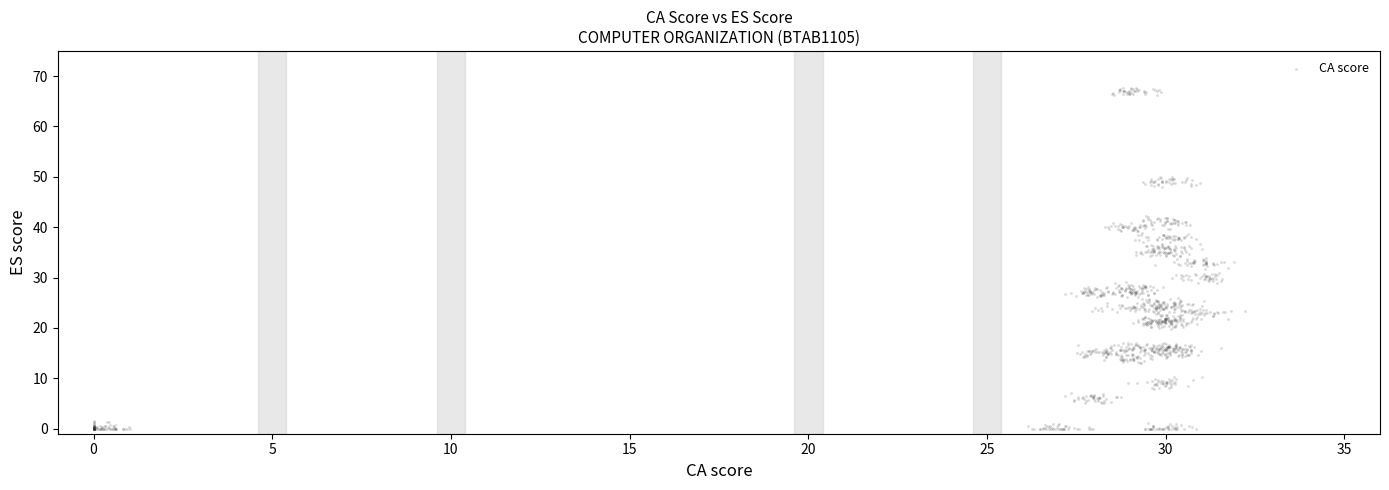

What is the range of X values (max minus min)?

32.2